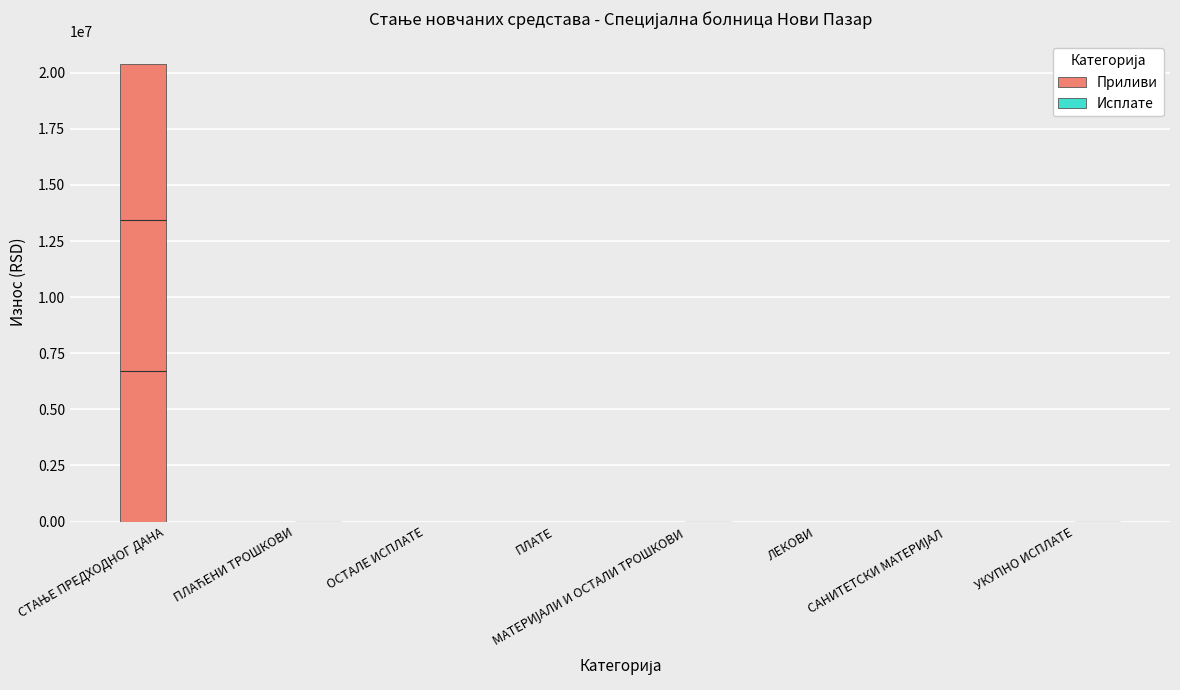

What is the difference between the Приливи values at ОСТАЛЕ ИСПЛАТЕ and СТАЊЕ ПРЕДХОДНОГ ДАНА?

20373522.7